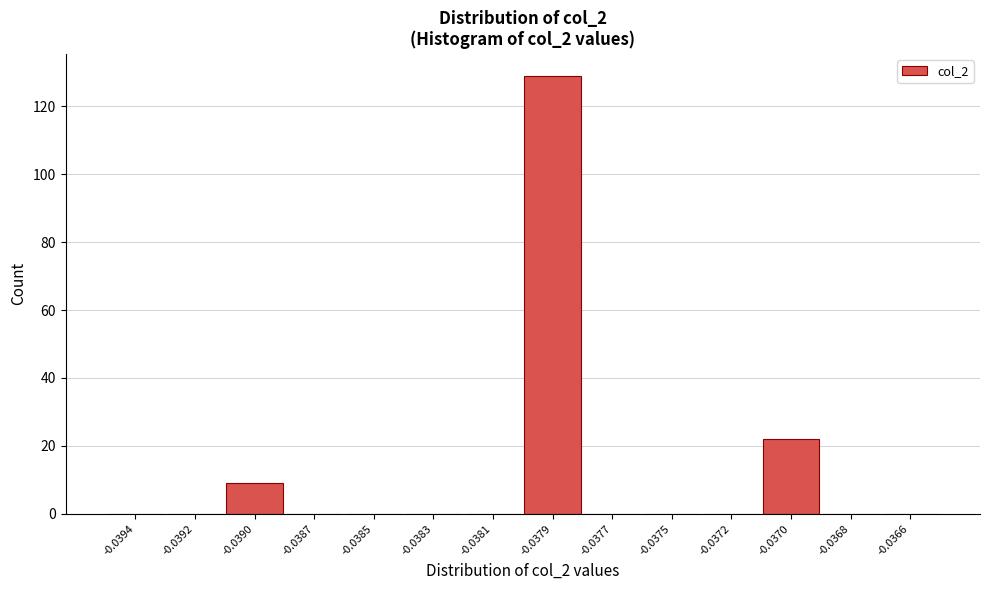

Reading left to right, transcribe all the data shown in this chart.

-0.0394=0	-0.0392=0	-0.0390=9	-0.0387=0	-0.0385=0	-0.0383=0	-0.0381=0	-0.0379=129	-0.0377=0	-0.0375=0	-0.0372=0	-0.0370=22	-0.0368=0	-0.0366=0